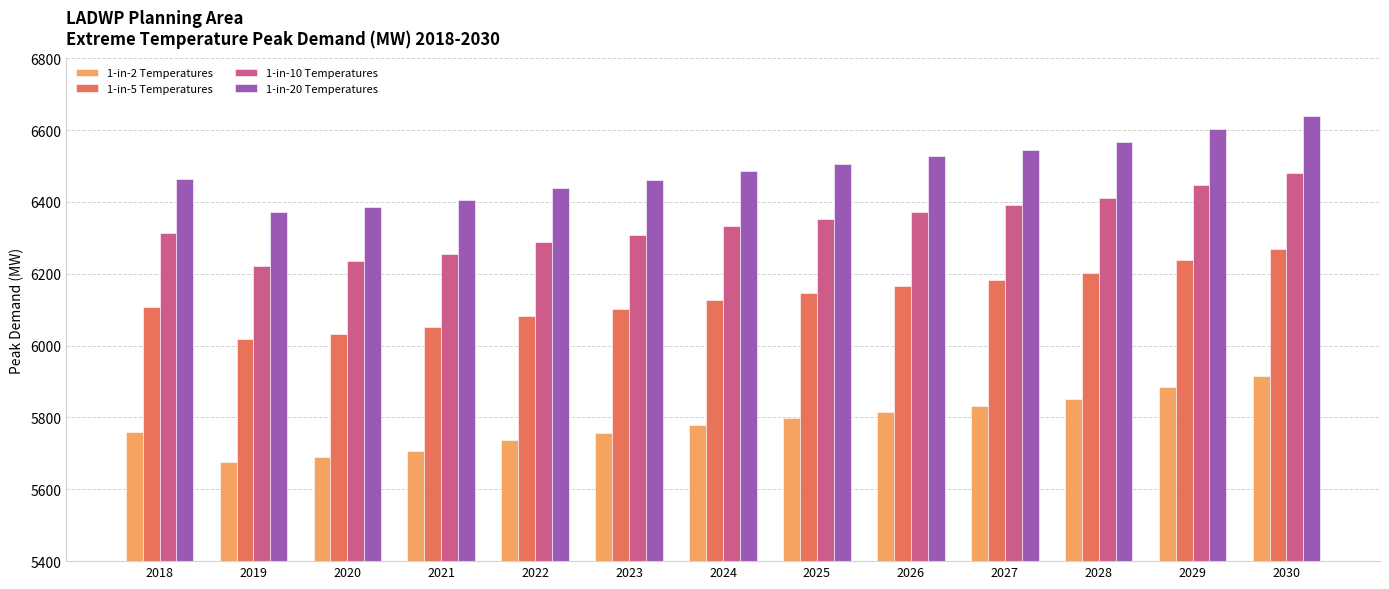

Which series has the largest total across all categories?

1-in-20 Temperatures